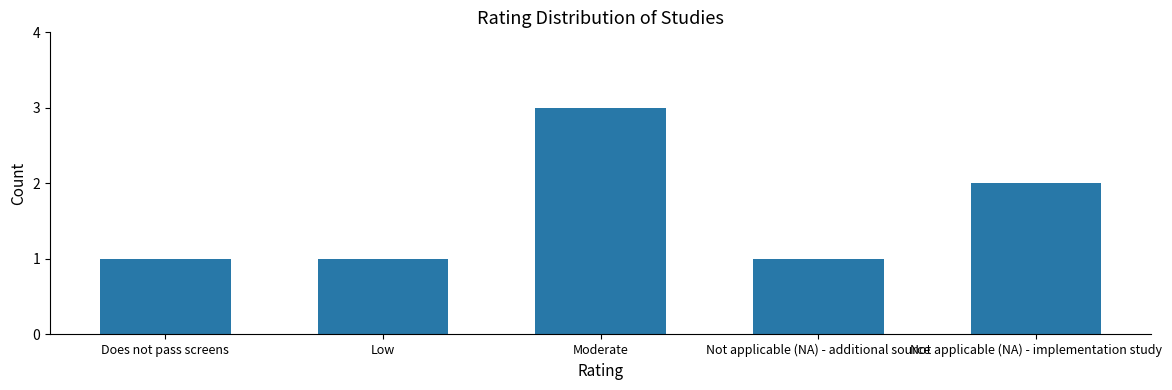

Reading right to left, extract all data points from this chart.

2	1	3	1	1